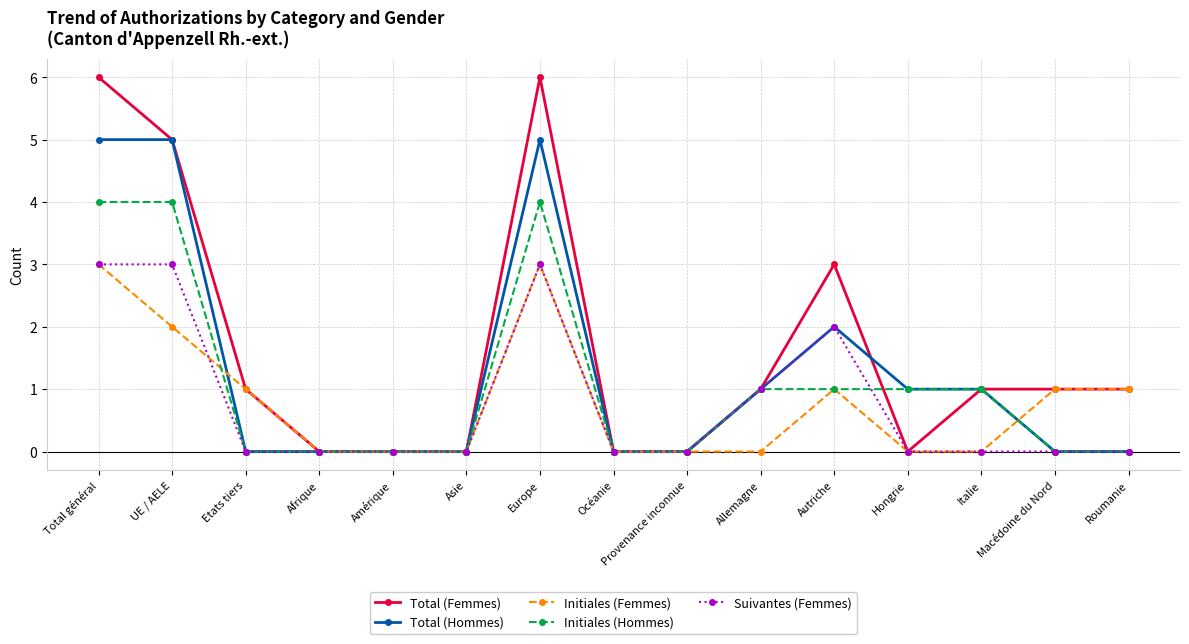

True or false: Initiales (Femmes) has more than 0 interior local peaks.

True